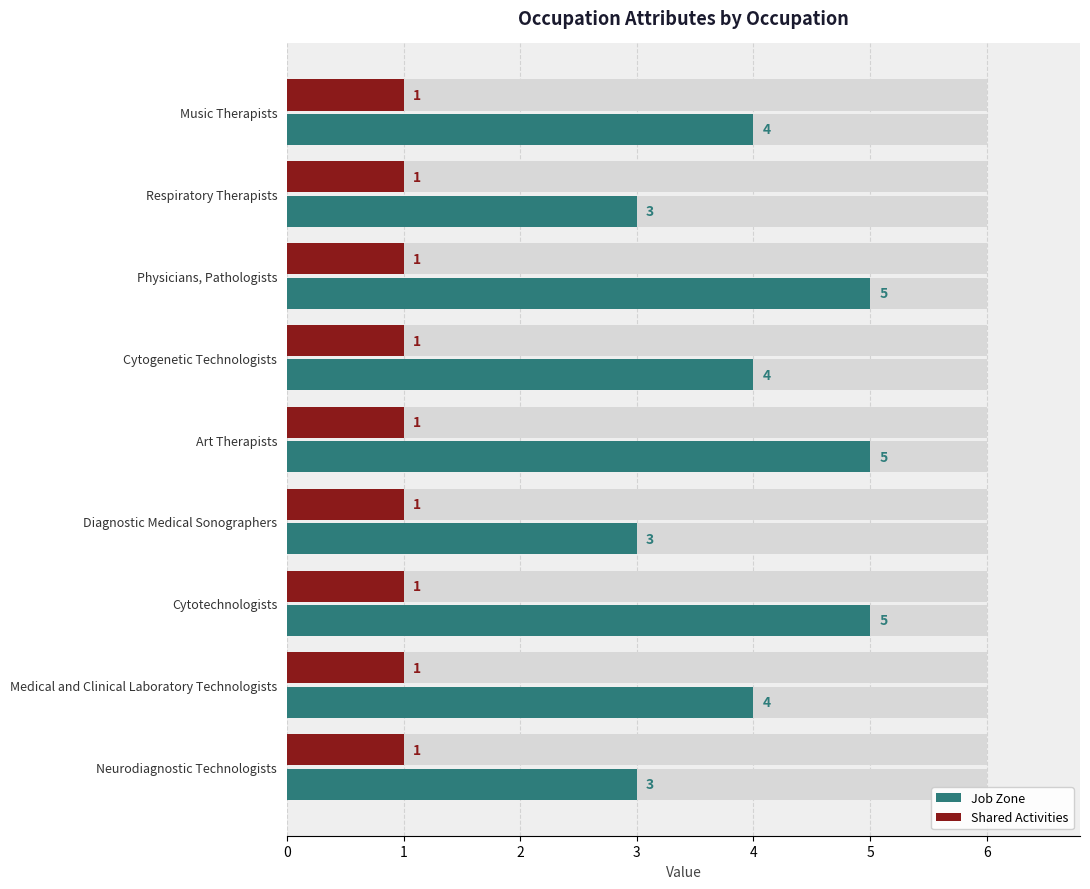

Is it true that Job Zone equals 3.0 at Diagnostic Medical Sonographers?

True